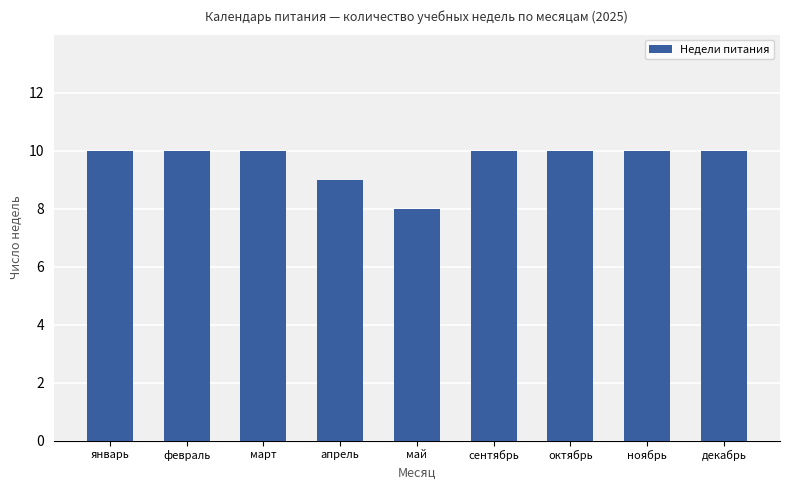

Reading right to left, list all the values displayed in this chart.

декабрь=10	ноябрь=10	октябрь=10	сентябрь=10	май=8	апрель=9	март=10	февраль=10	январь=10